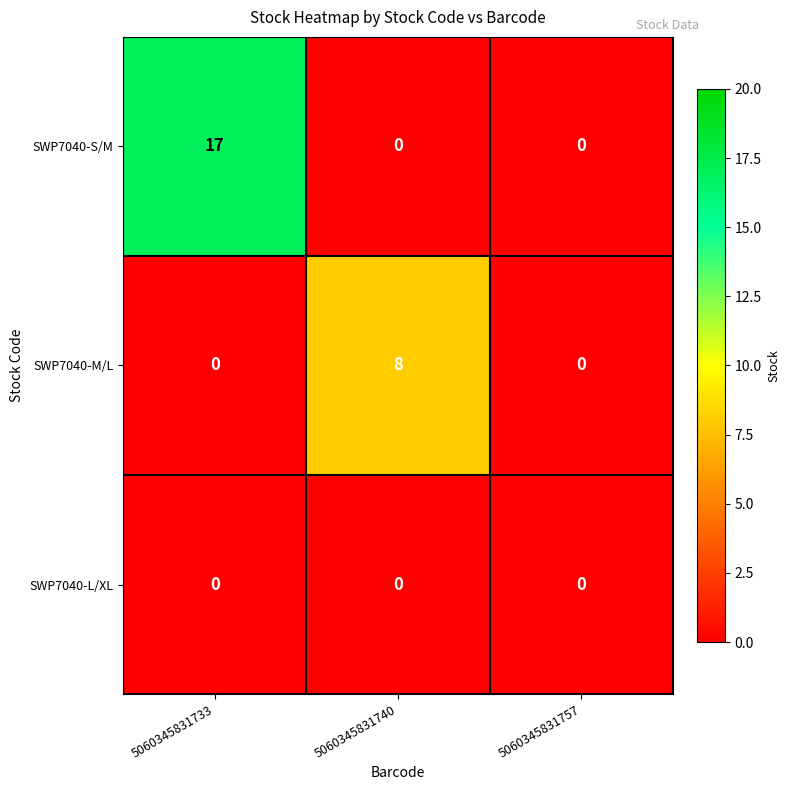

The SWP7040-M/L series shows 8 at 5060345831740. True or false?

True